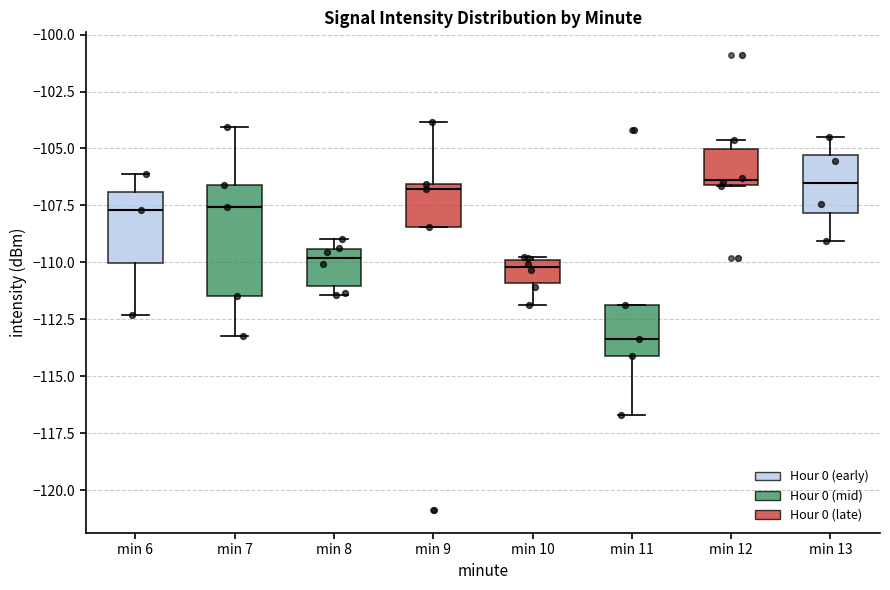

Where is the lower edge of the box for min 13 on the y-axis? The values are not printed on the chart, so give them approximately, as read against the axis.

-108.0